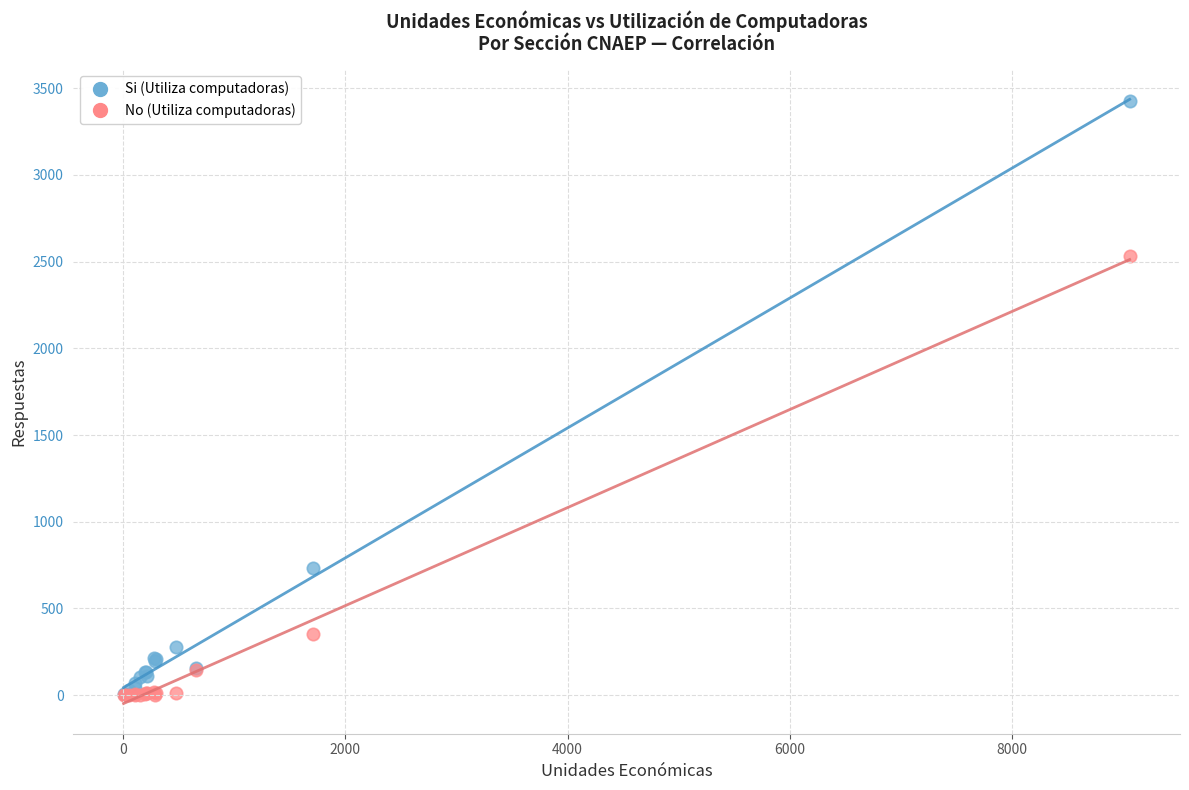

In the No (Utiliza computadoras) series, what Y value is closest to 1265?

352